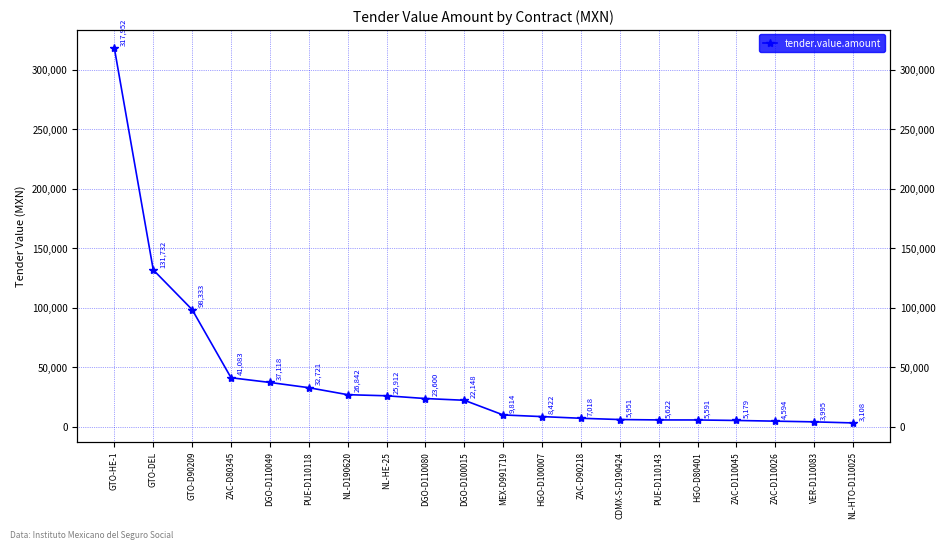

Which has a higher value, ZAC-D90218 or CDMX-S-D190424?

ZAC-D90218